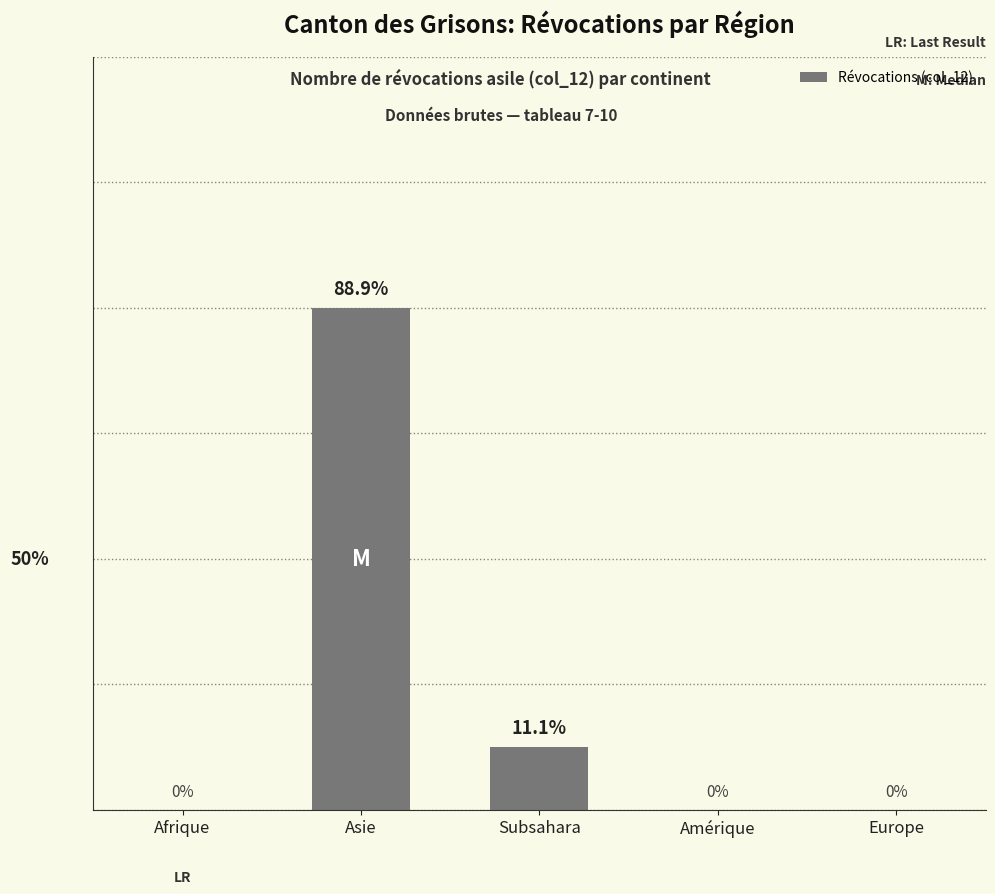

At which category does the chart reach its peak across all series?

Asie